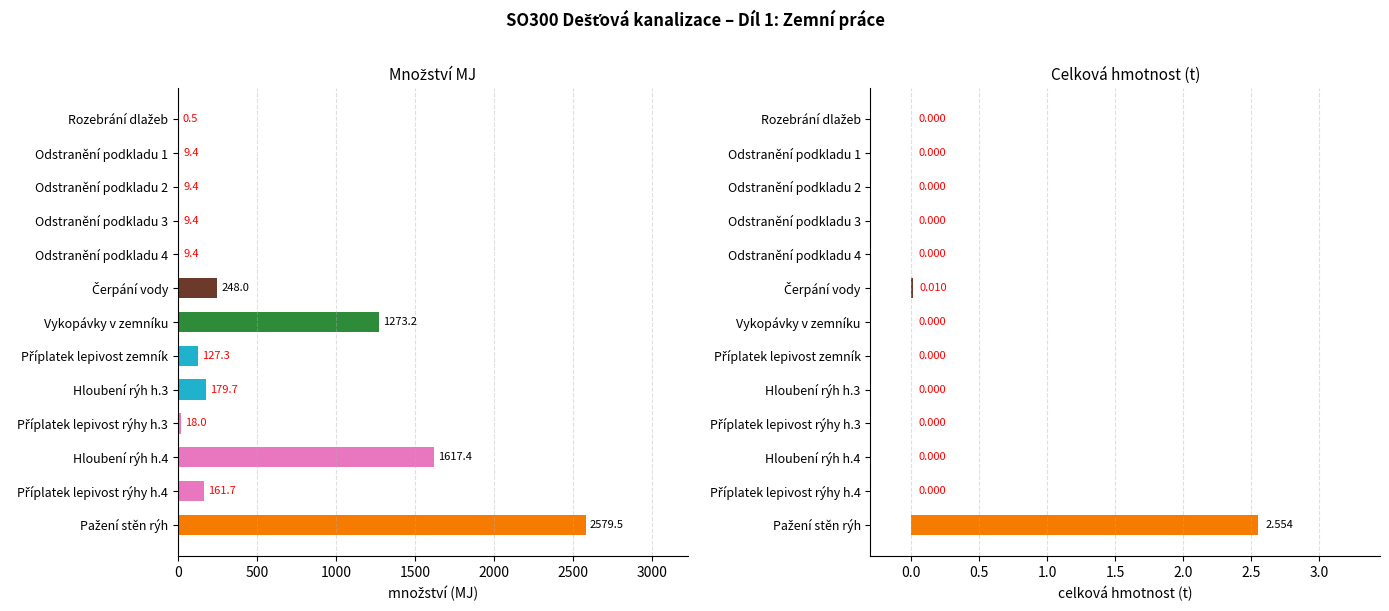

What are all the series names shown in the legend?

množství, celková hmotnost